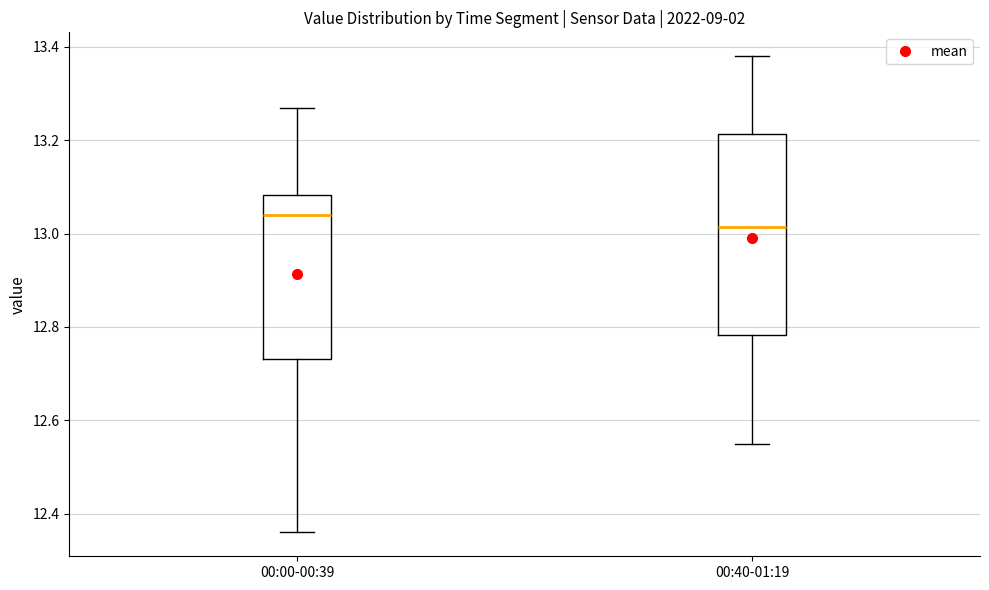

Reading left to right, read every box against the y-axis: the position of its median line, the range the box covers, and the ends of its whiskers. The values are not printed on the chart, so give them approximately, as read against the axis.

00:00-00:39: median 13.04, box 12.74 to 13.08, whiskers 12.36 to 13.28
00:40-01:19: median 13.02, box 12.78 to 13.22, whiskers 12.56 to 13.38